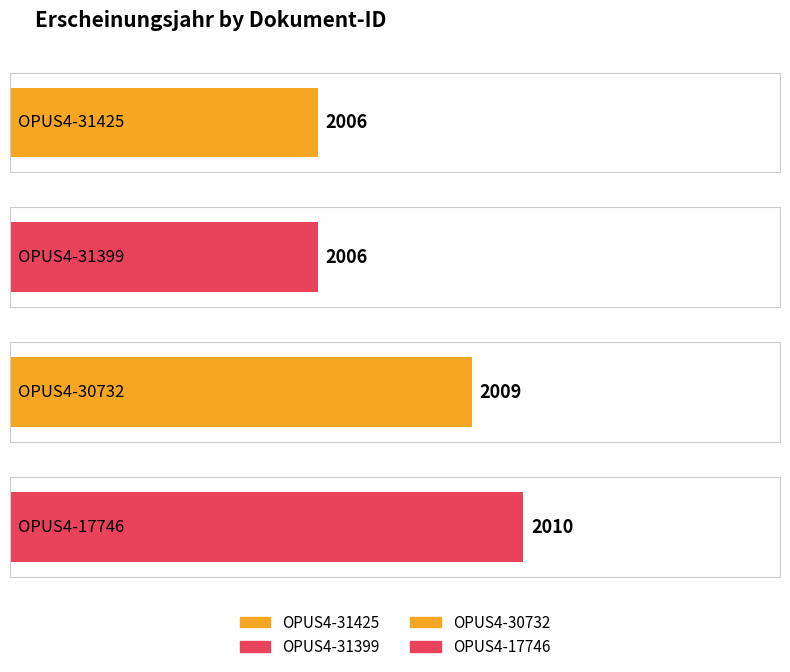

True or false: the data shows 774 at OPUS4-31399.

False